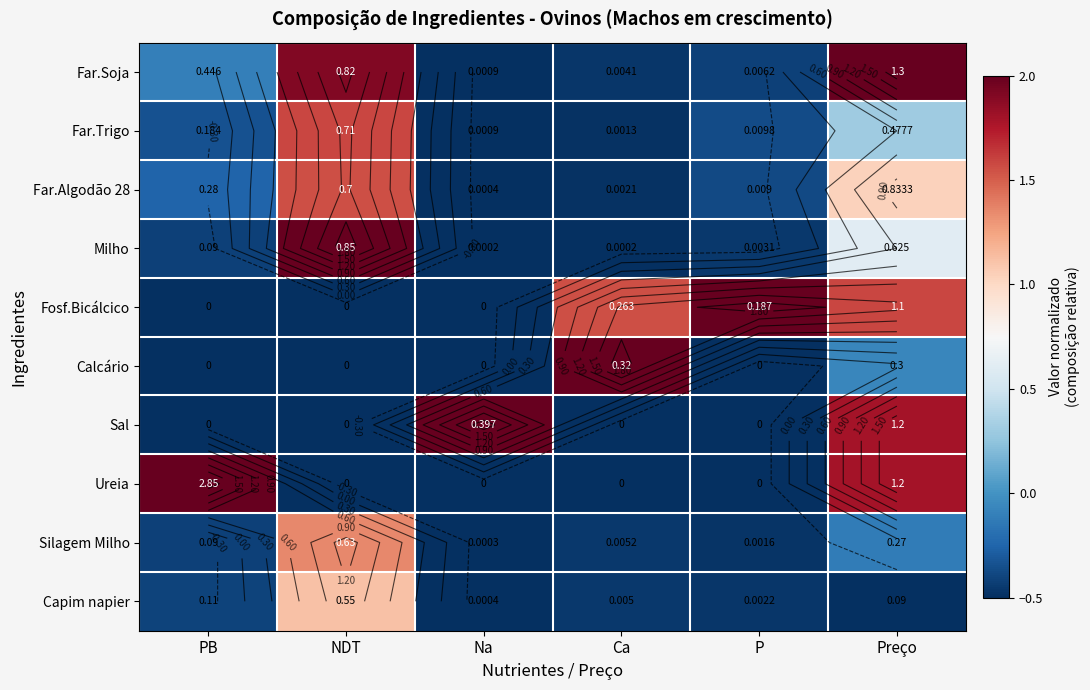

Which category has the highest value in the Far.Trigo series?

NDT